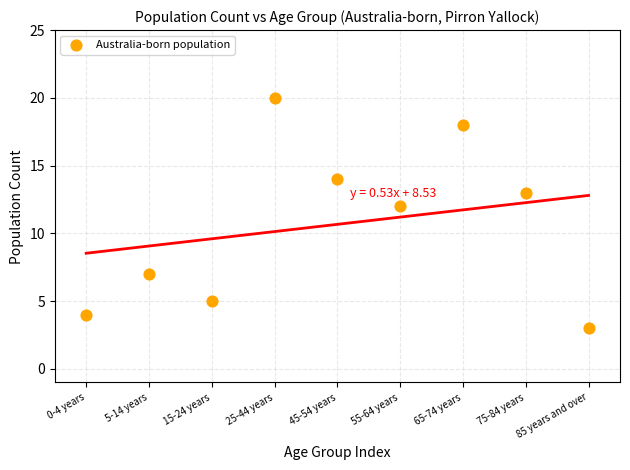

What Y value in the scatter plot is closest to 11?

12